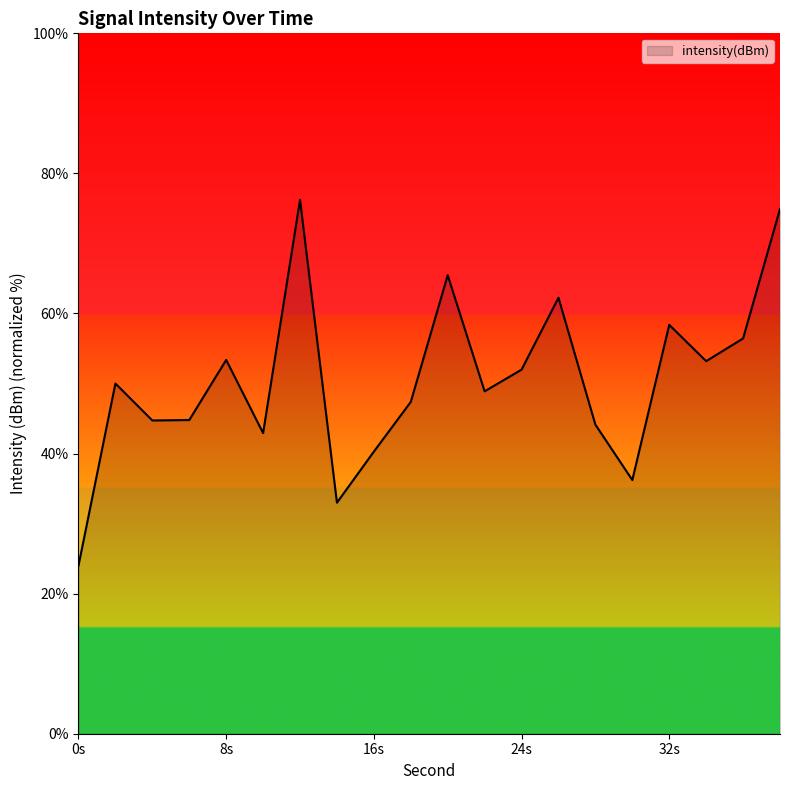

What is the difference between the maximum and minimum values?

52.2